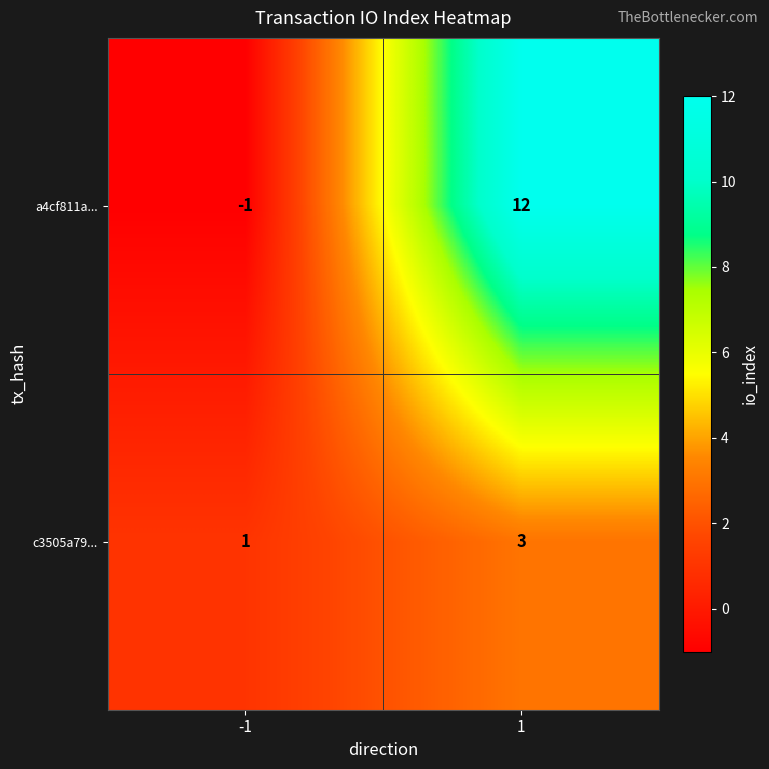

What is the total value across all series at 1?

15